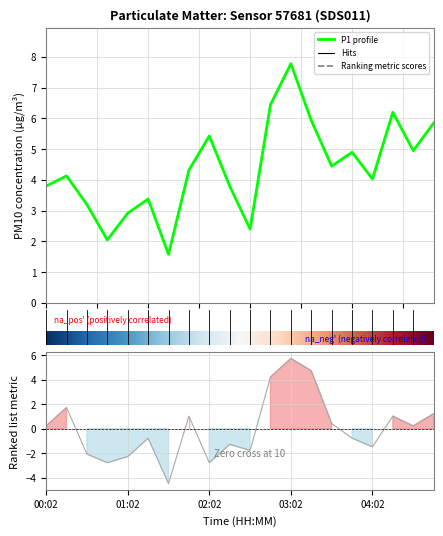

How many distinct data groups are displayed?

2